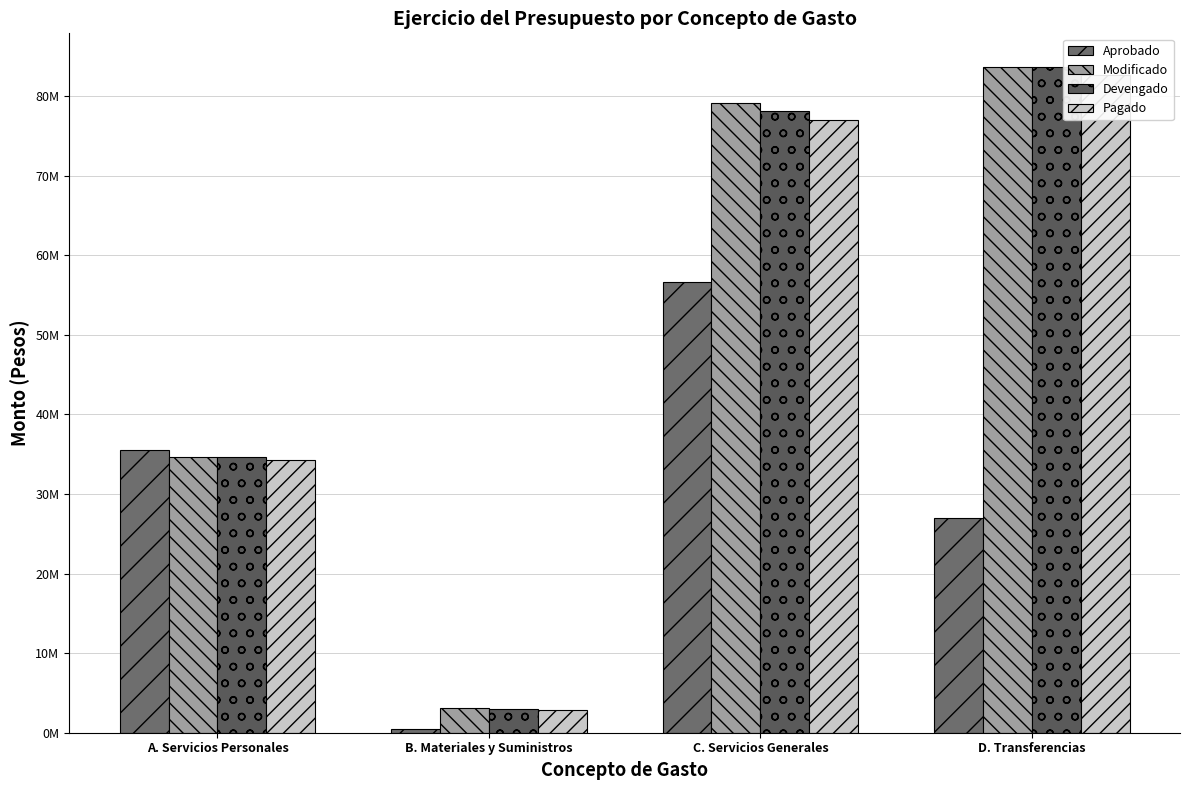

Does the chart contain stacked bars?

No